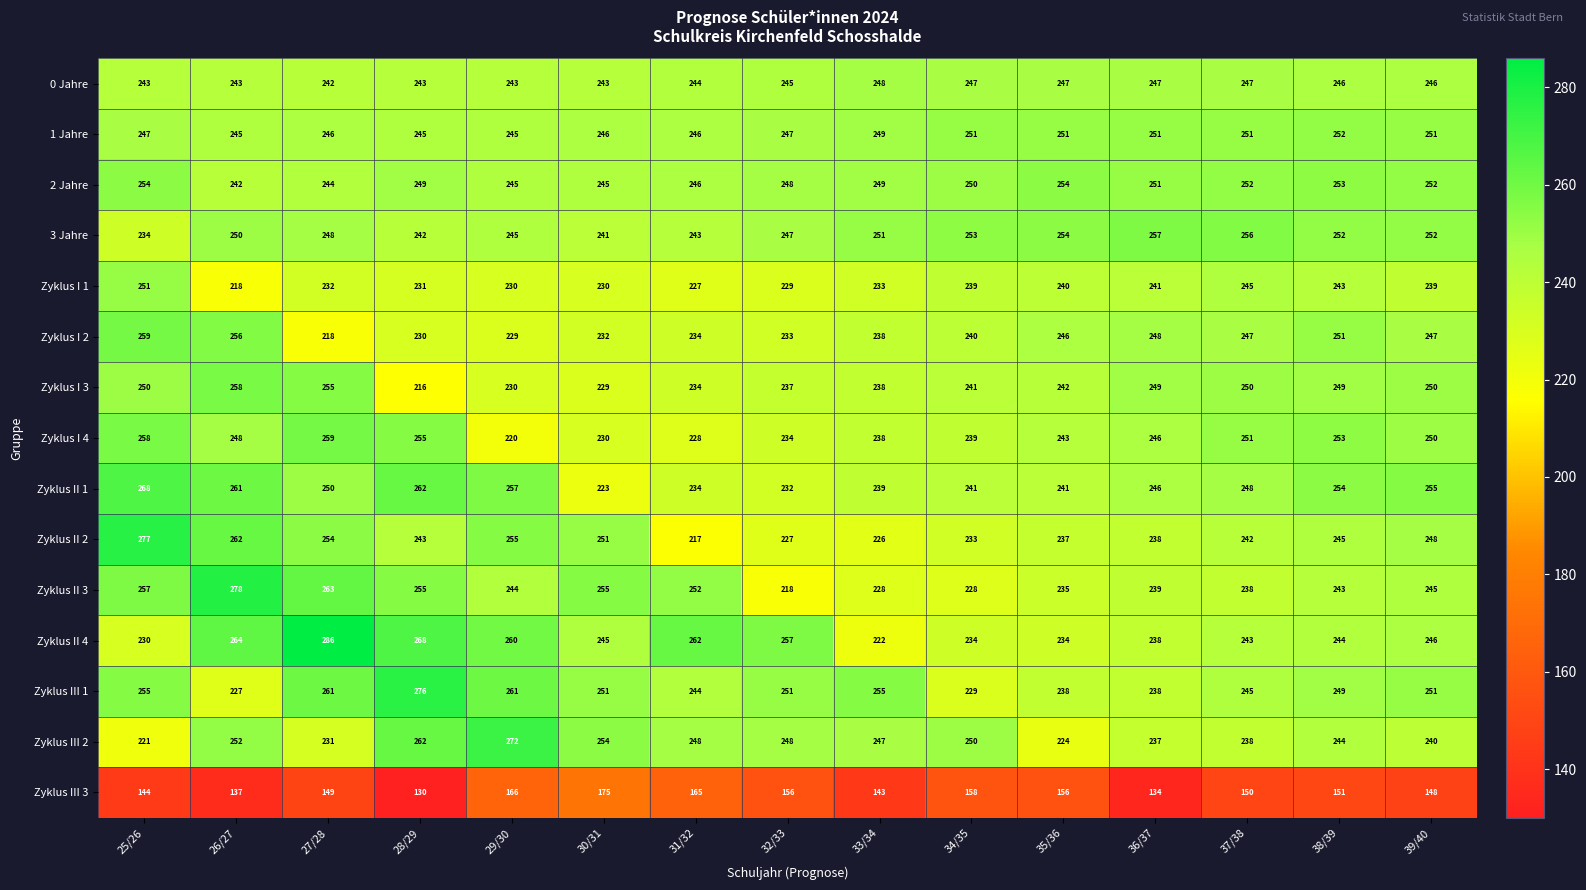

Which label corresponds to the largest value in the chart?

27/28